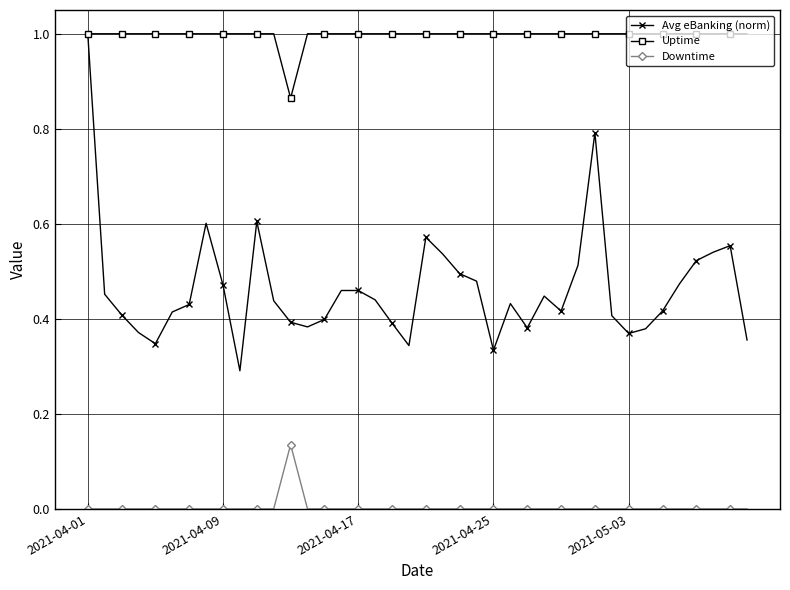

Which series has the largest range (max minus min)?

Avg eBanking (norm)